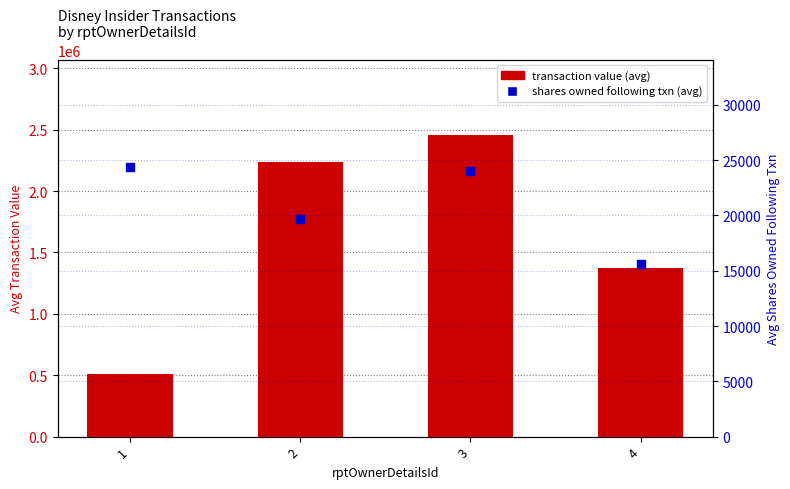

What are all the series names shown in the legend?

transaction value (avg), shares owned following txn (avg)